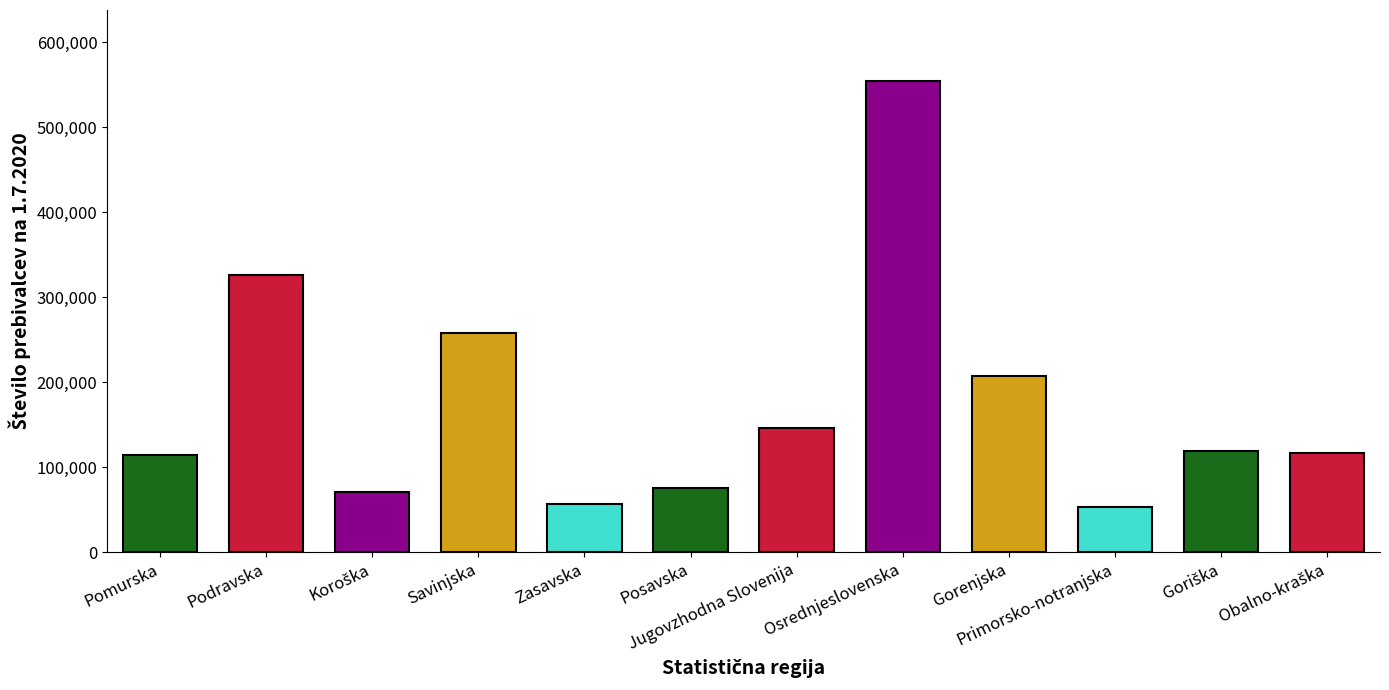

Is it true that the value at Zasavska is 57148?

True